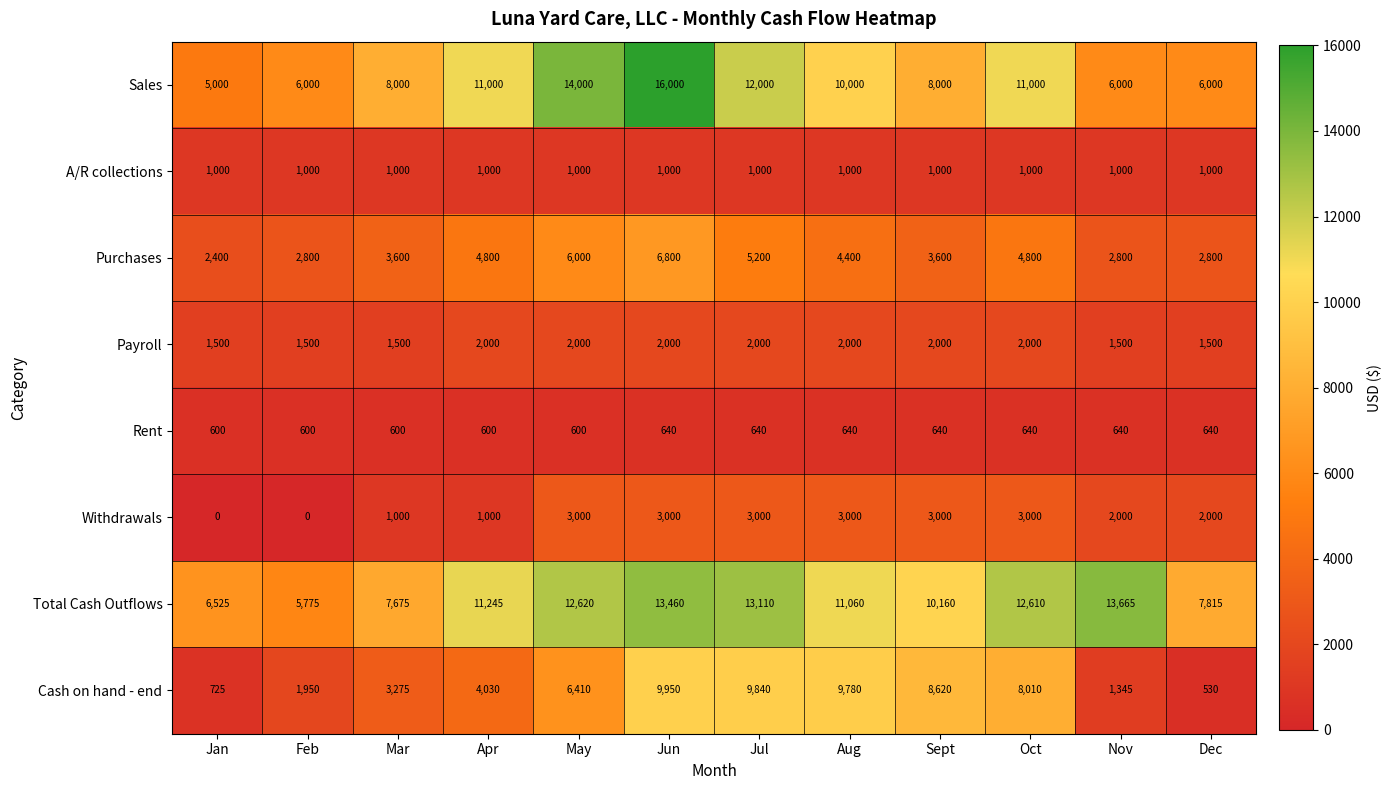

What is the average value of the Purchases series?

4167